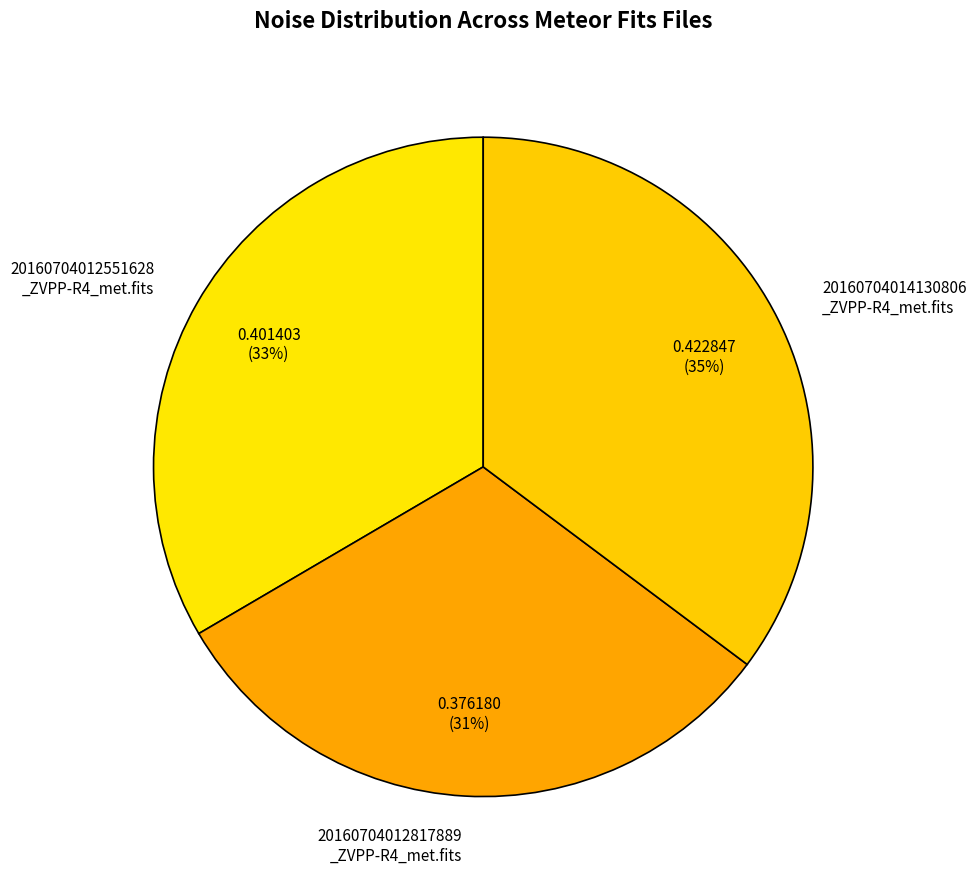

To the nearest percent, what is the average slice percentage?

33%